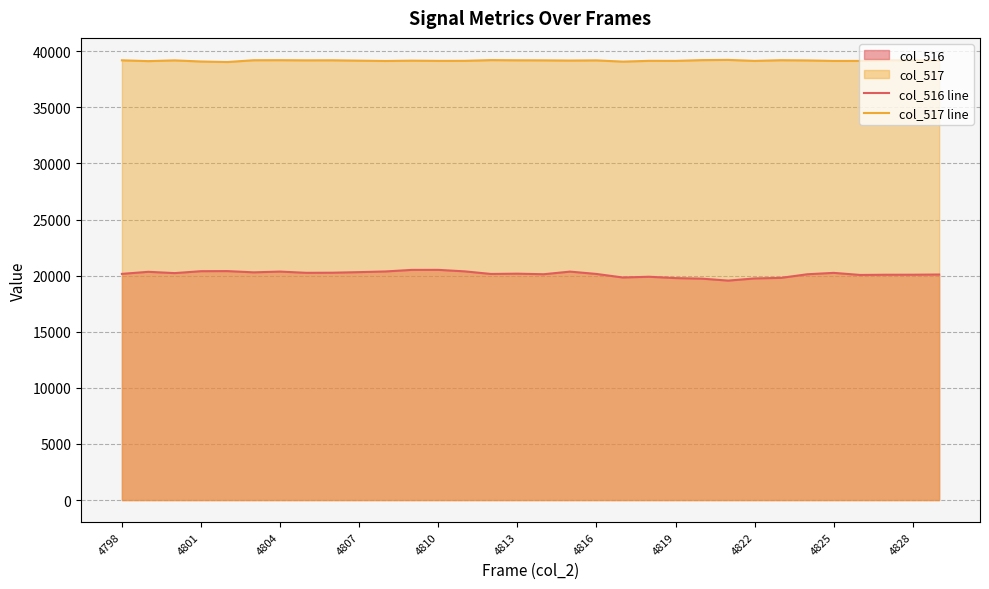

Rank the series by their average value, from highest to lowest.

col_517 line, col_516 line